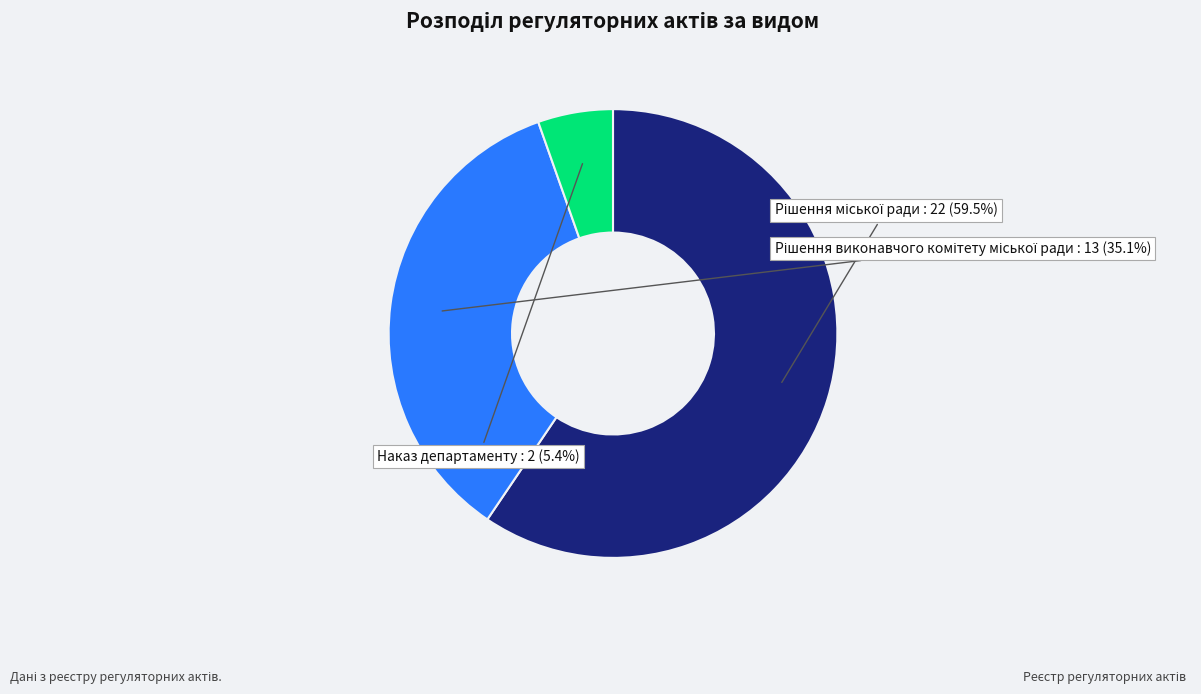

Is there a majority slice in this chart?

Yes